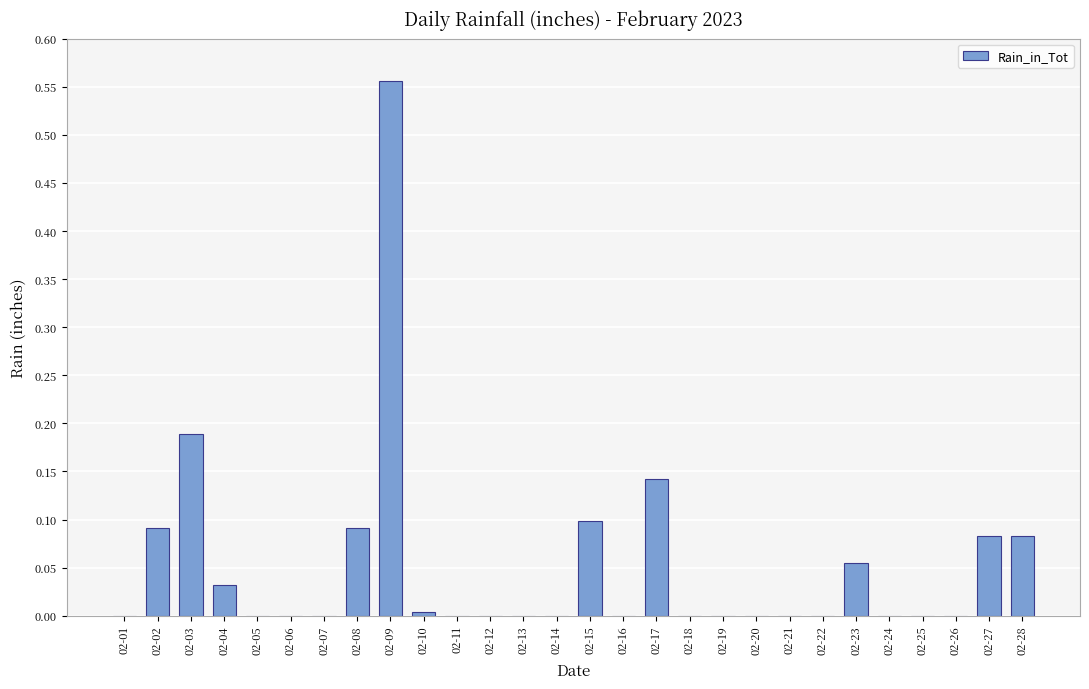

What is the sum of all values?

1.4